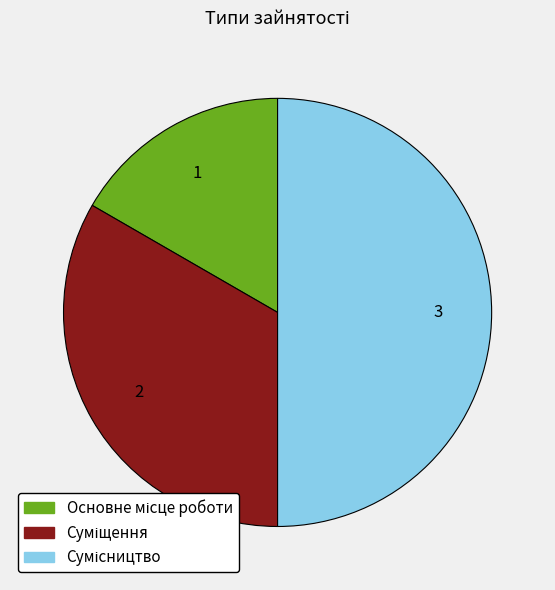

True or false: Основне місце роботи accounts for 6% of the total.

False